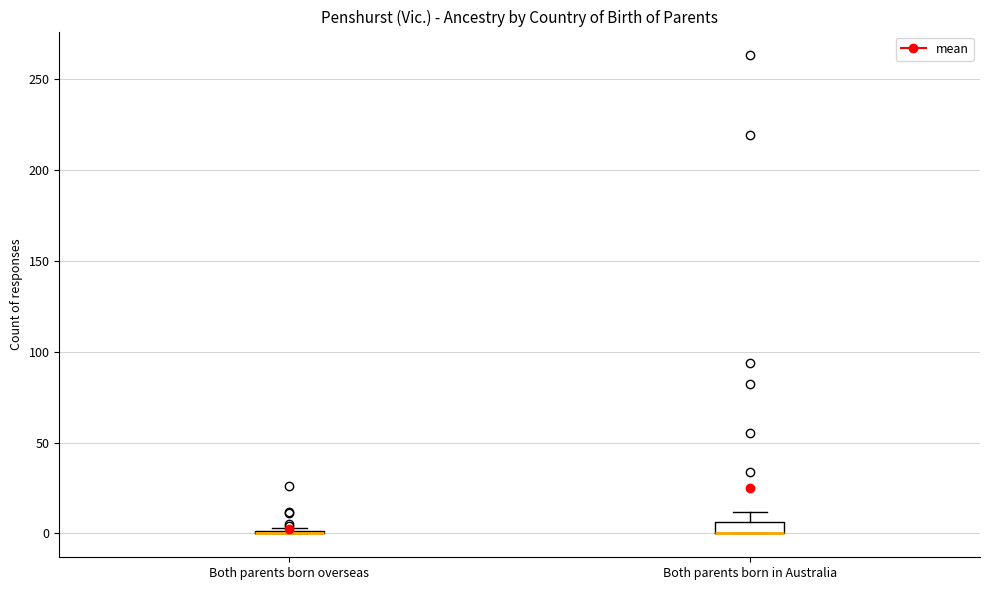

Comparing the boxes themselves (not the whiskers), which one is the tallest?

Both parents born in Australia